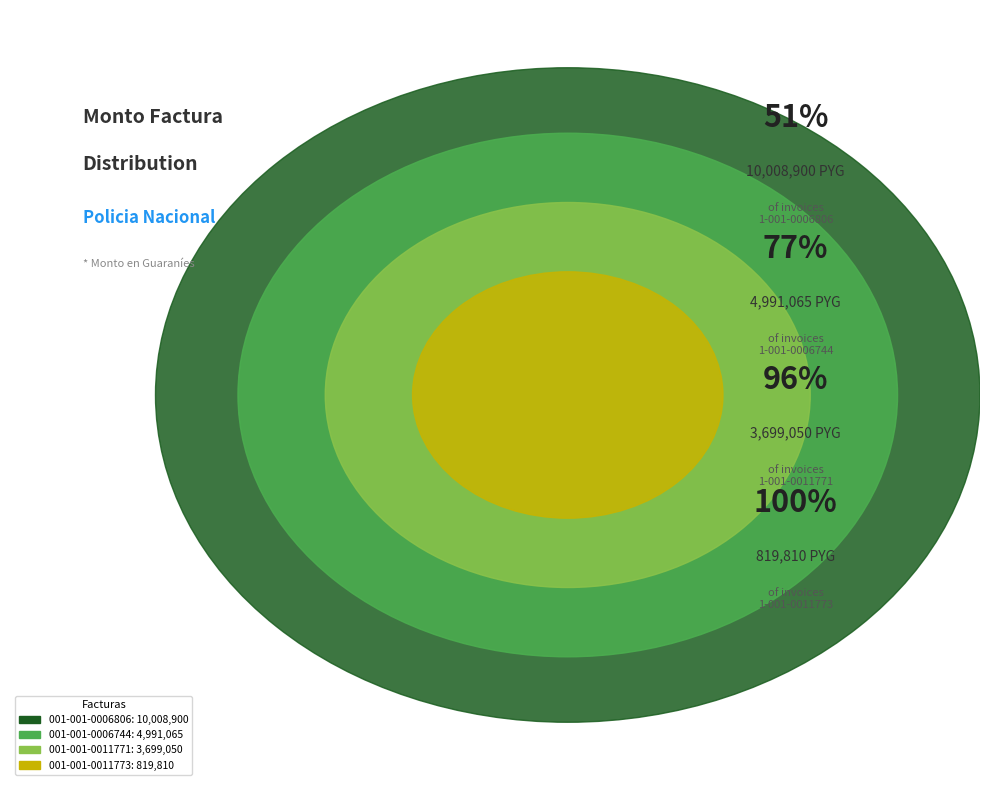

To the nearest percent, what is the combined percentage of 001-001-0006744 and 001-001-0011771?

45%